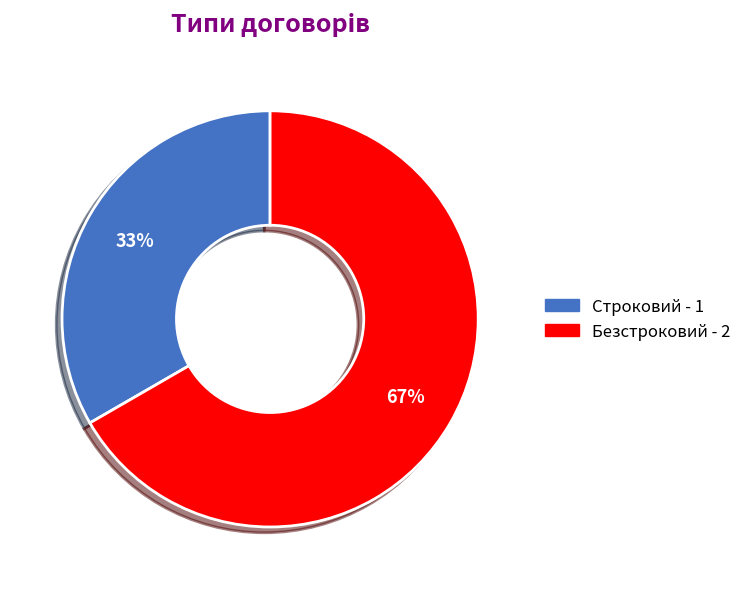

Rank the categories by value from lowest to highest.

Строковий, Безстроковий